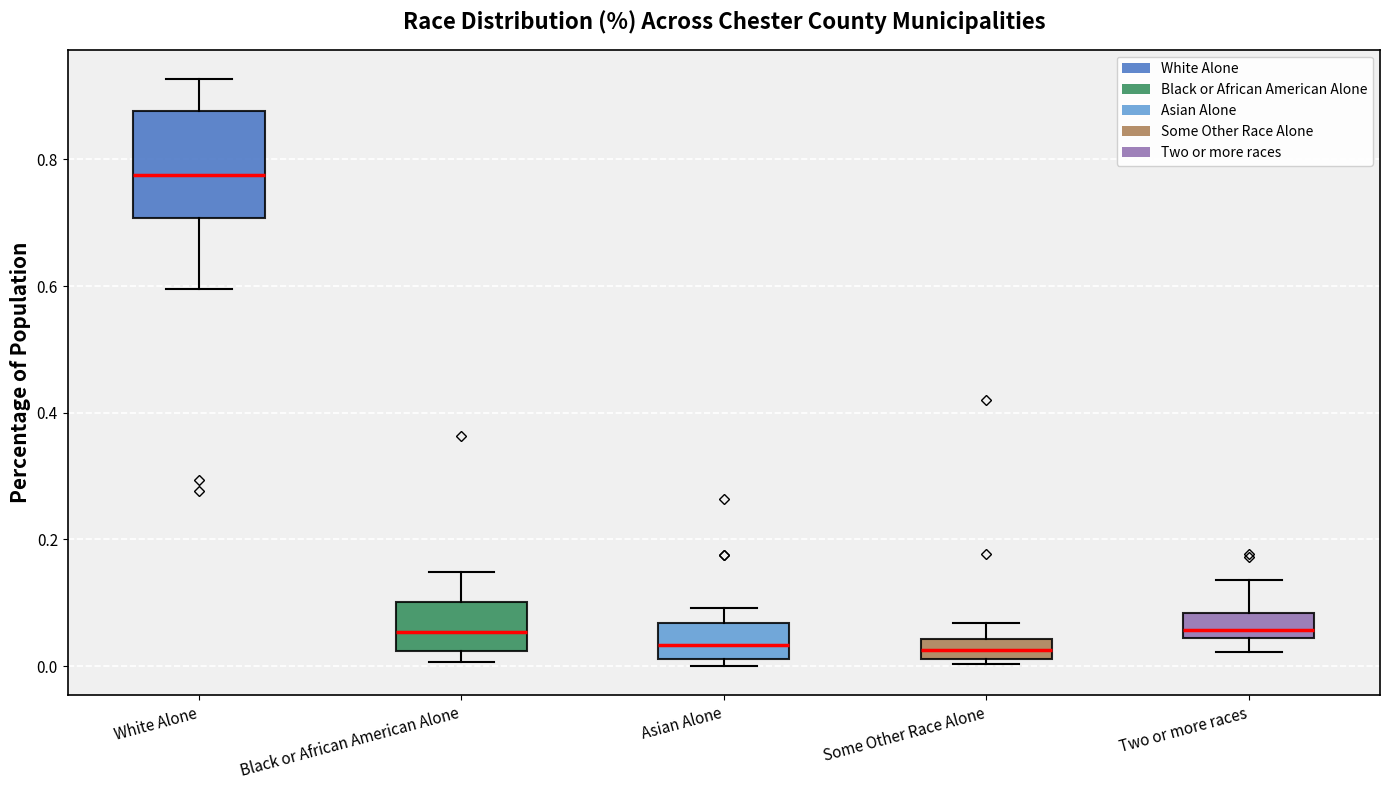

Reading left to right, transcribe this box plot: for each box, give where its median line is, the range the box spans, and where its two whiskers end, as read against the y-axis. The values are not printed on the chart, so give them approximately, as read against the axis.

White Alone: median 0.78, box 0.70 to 0.88, whiskers 0.60 to 0.92
Black or African American Alone: median 0.06, box 0.02 to 0.10, whiskers 0.00 to 0.14
Asian Alone: median 0.04, box 0.02 to 0.06, whiskers 0.00 to 0.10
Some Other Race Alone: median 0.02 (inside the box), box 0.02 to 0.04, whiskers 0.00 to 0.06
Two or more races: median 0.06, box 0.04 to 0.08, whiskers 0.02 to 0.14